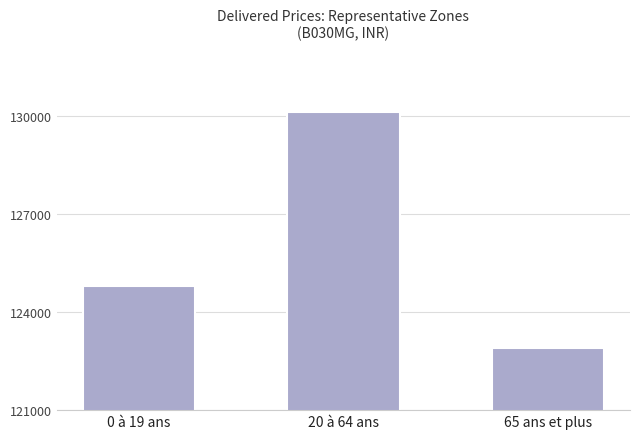

Between 65 ans et plus and 0 à 19 ans, which is larger?

0 à 19 ans